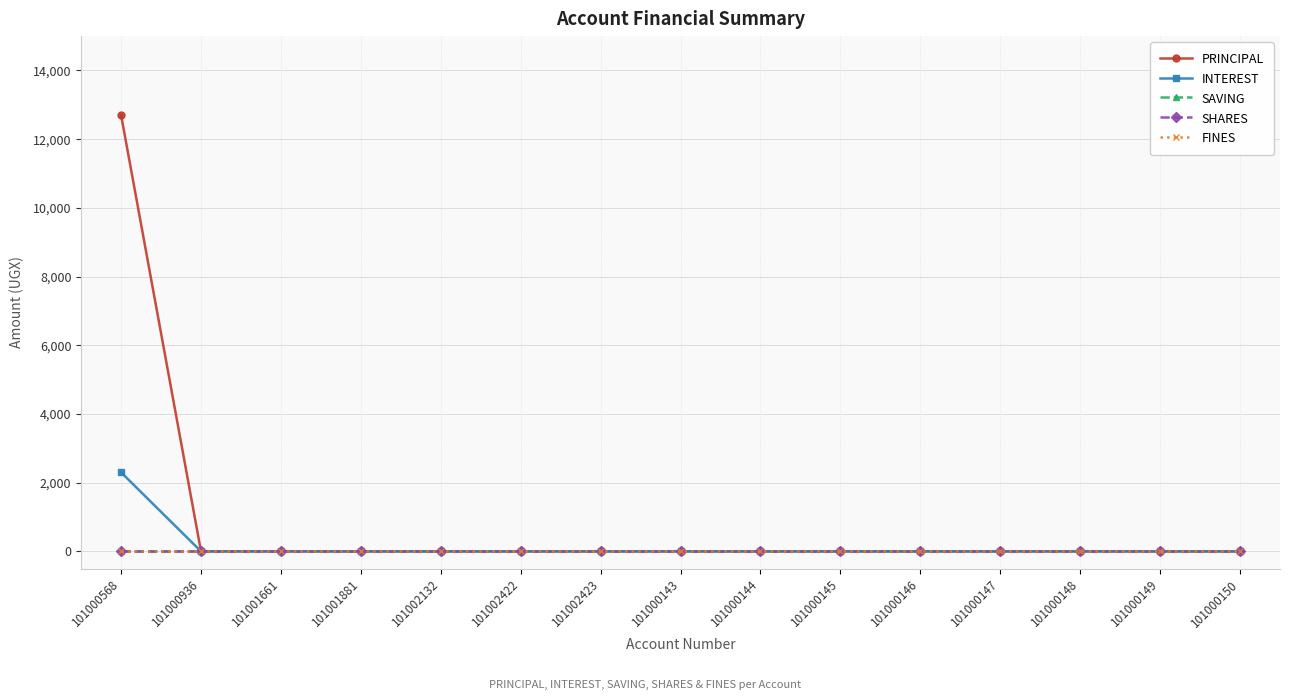

Is this an area chart (filled region under the line)?

No